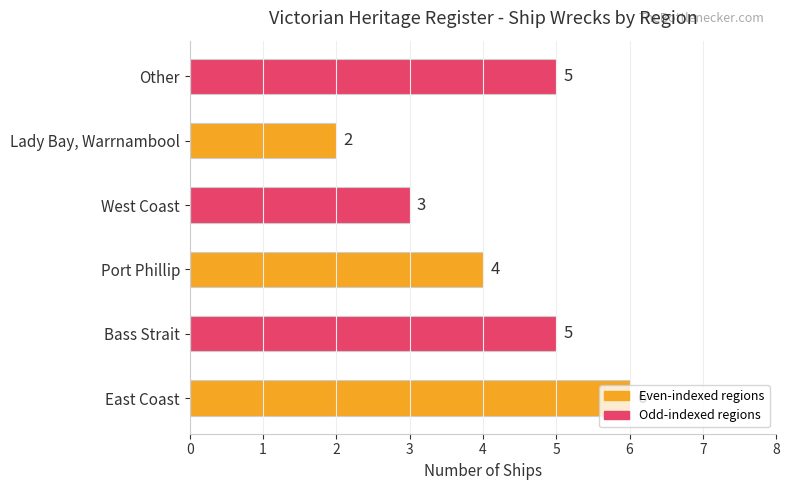

Which category has the lowest value across all series?

Lady Bay, Warrnambool